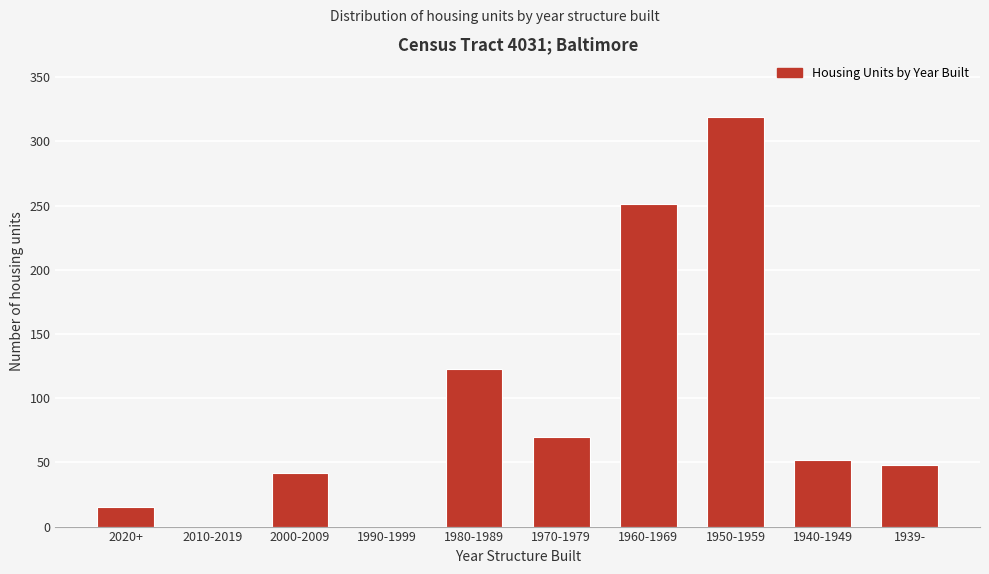

Reading left to right, list all the values displayed in this chart.

2020+=15	2010-2019=0	2000-2009=42	1990-1999=0	1980-1989=123	1970-1979=70	1960-1969=251	1950-1959=319	1940-1949=52	1939-=48